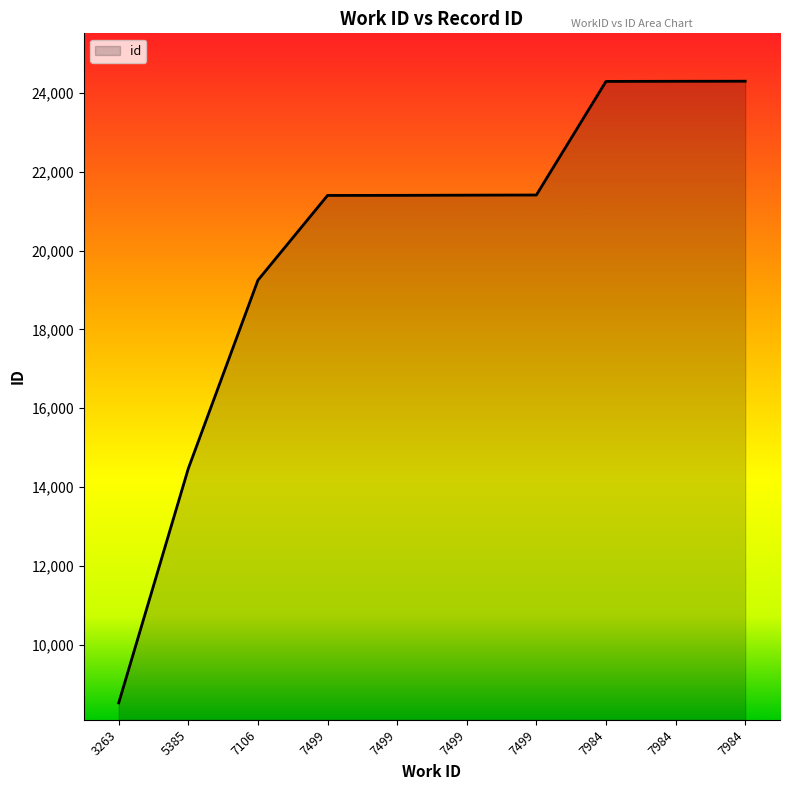

Rank the categories by value from lowest to highest.

3263, 5385, 7106, 7499, 7499, 7499, 7499, 7984, 7984, 7984